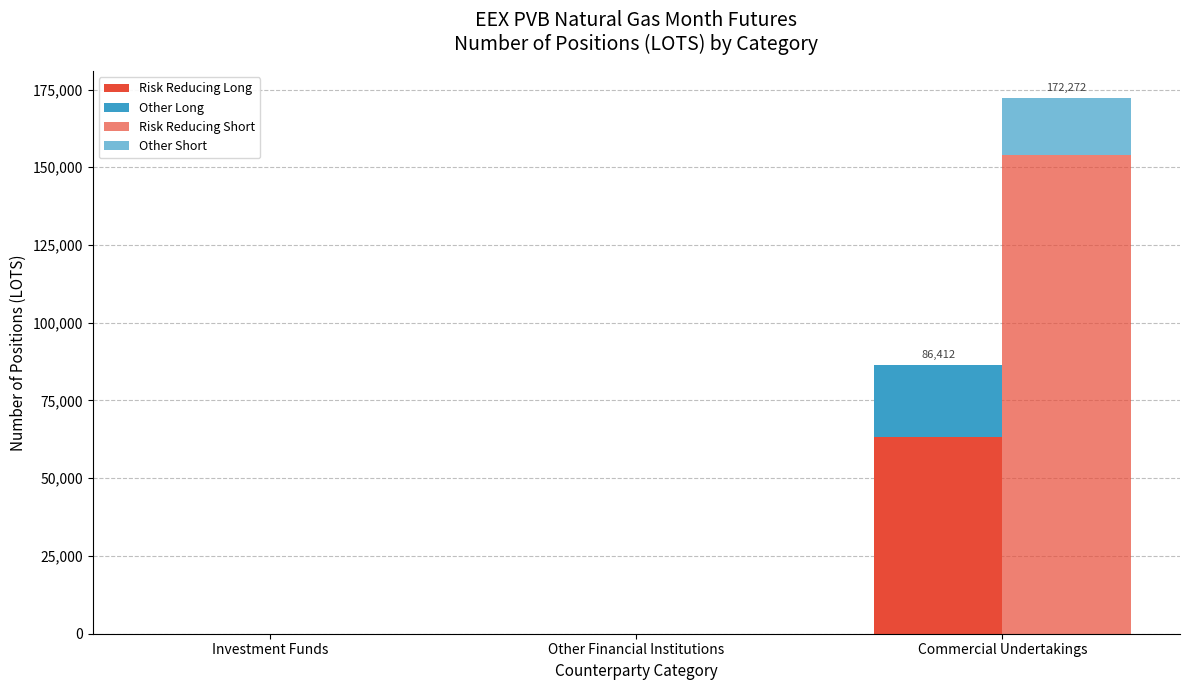

The value of Risk Reducing Short at Other Financial Institutions is 0. True or false?

True